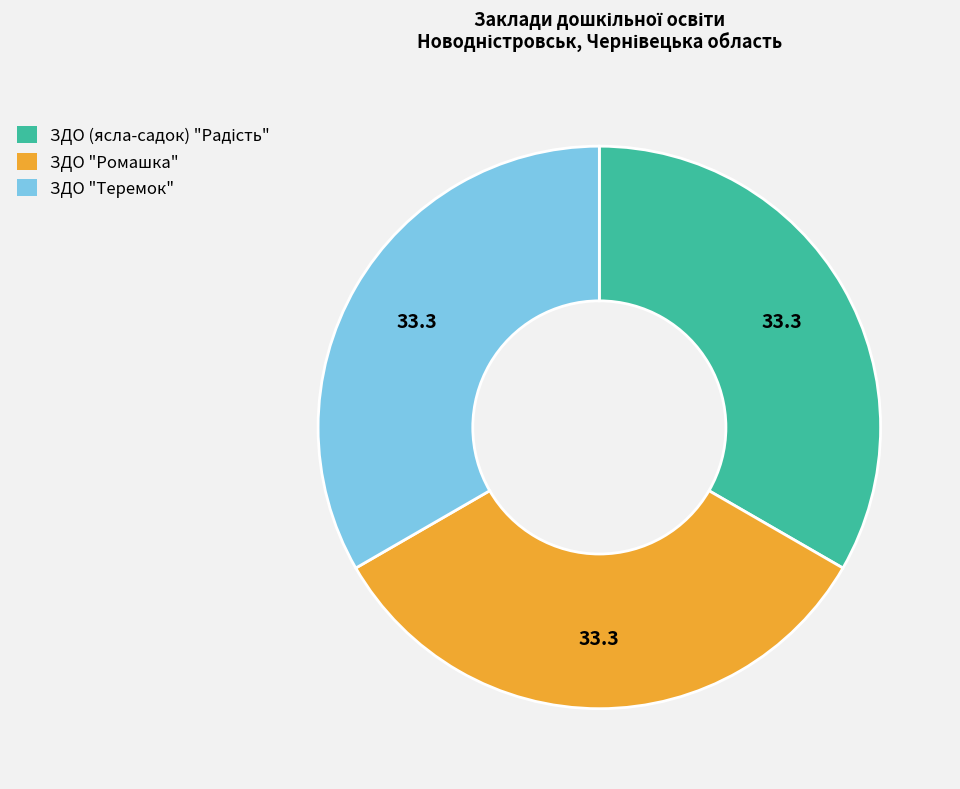

The ЗДО "Ромашка" slice represents 27% of the pie. True or false?

False